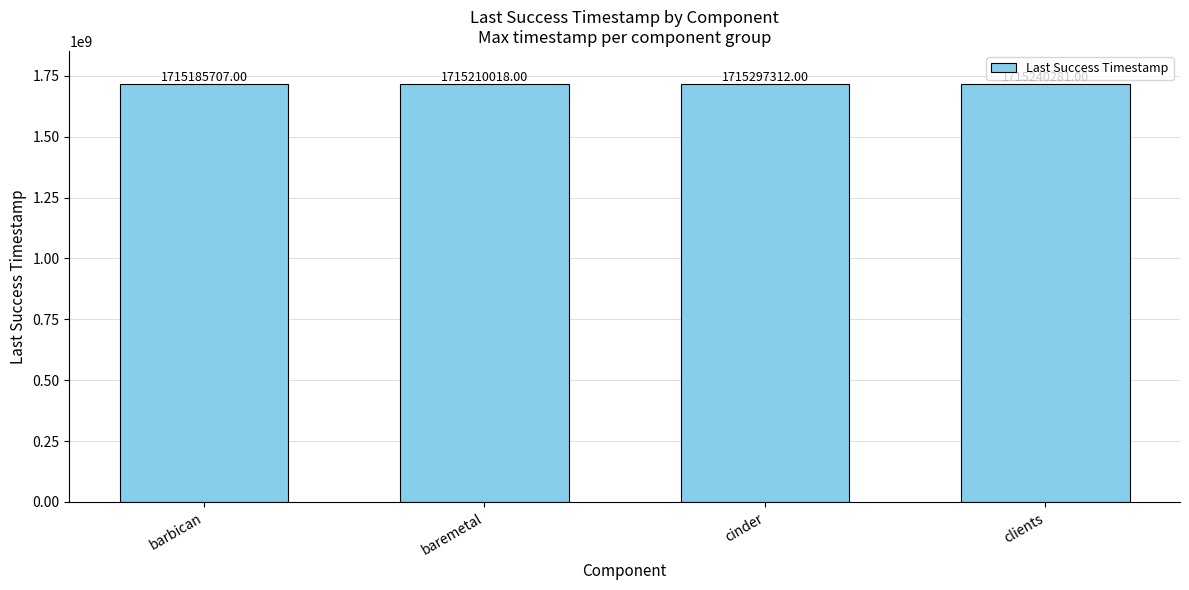

Which category has the highest value across all series?

cinder